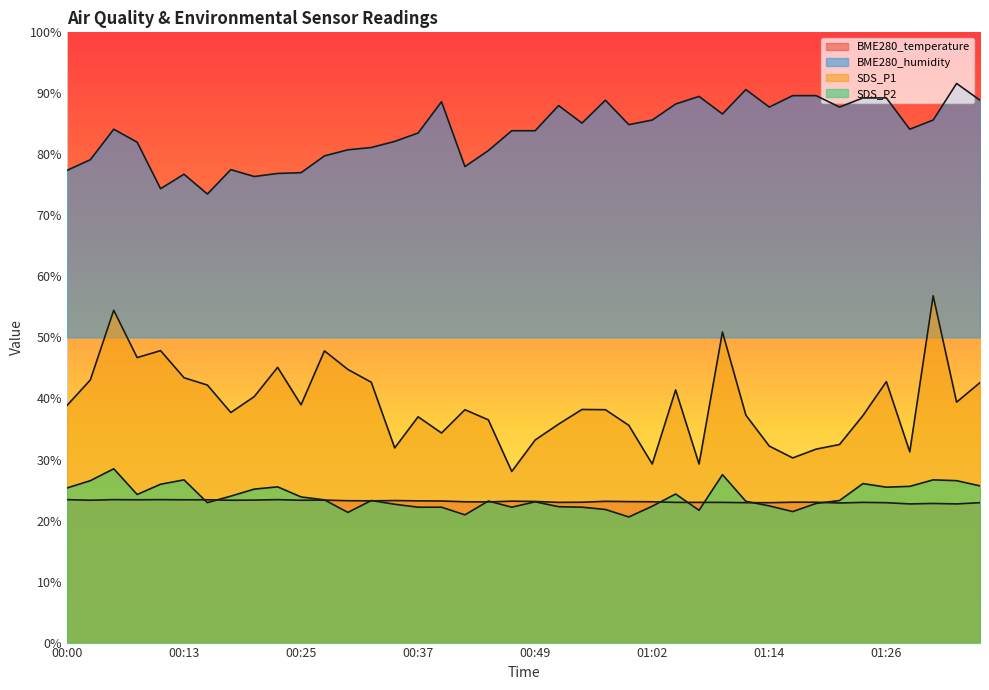

At which category is the sum across all series the highest?

01:31